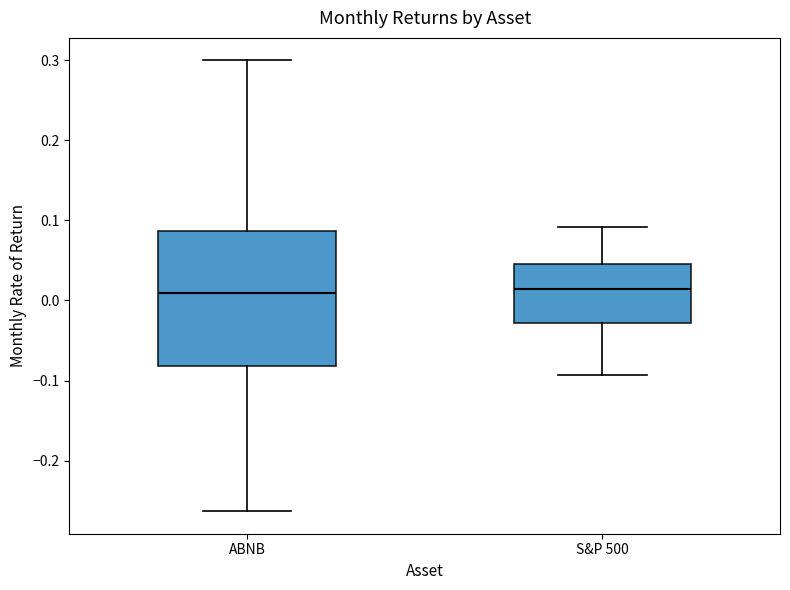

Where does the median line of the box for S&P 500 sit on the y-axis? The values are not printed on the chart, so give them approximately, as read against the axis.

0.01